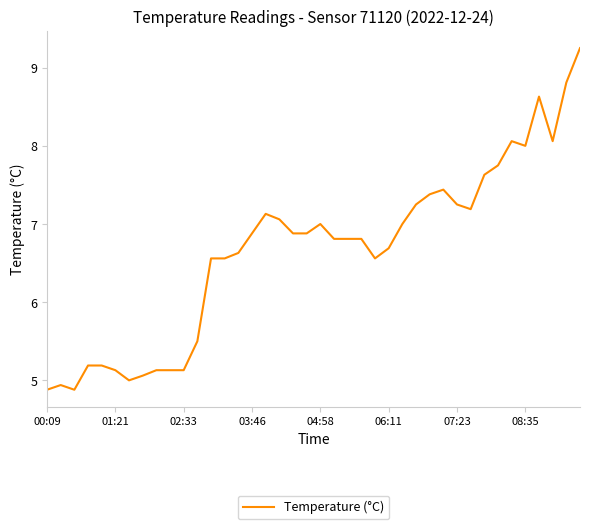

What is the minimum value shown in the chart?

4.9